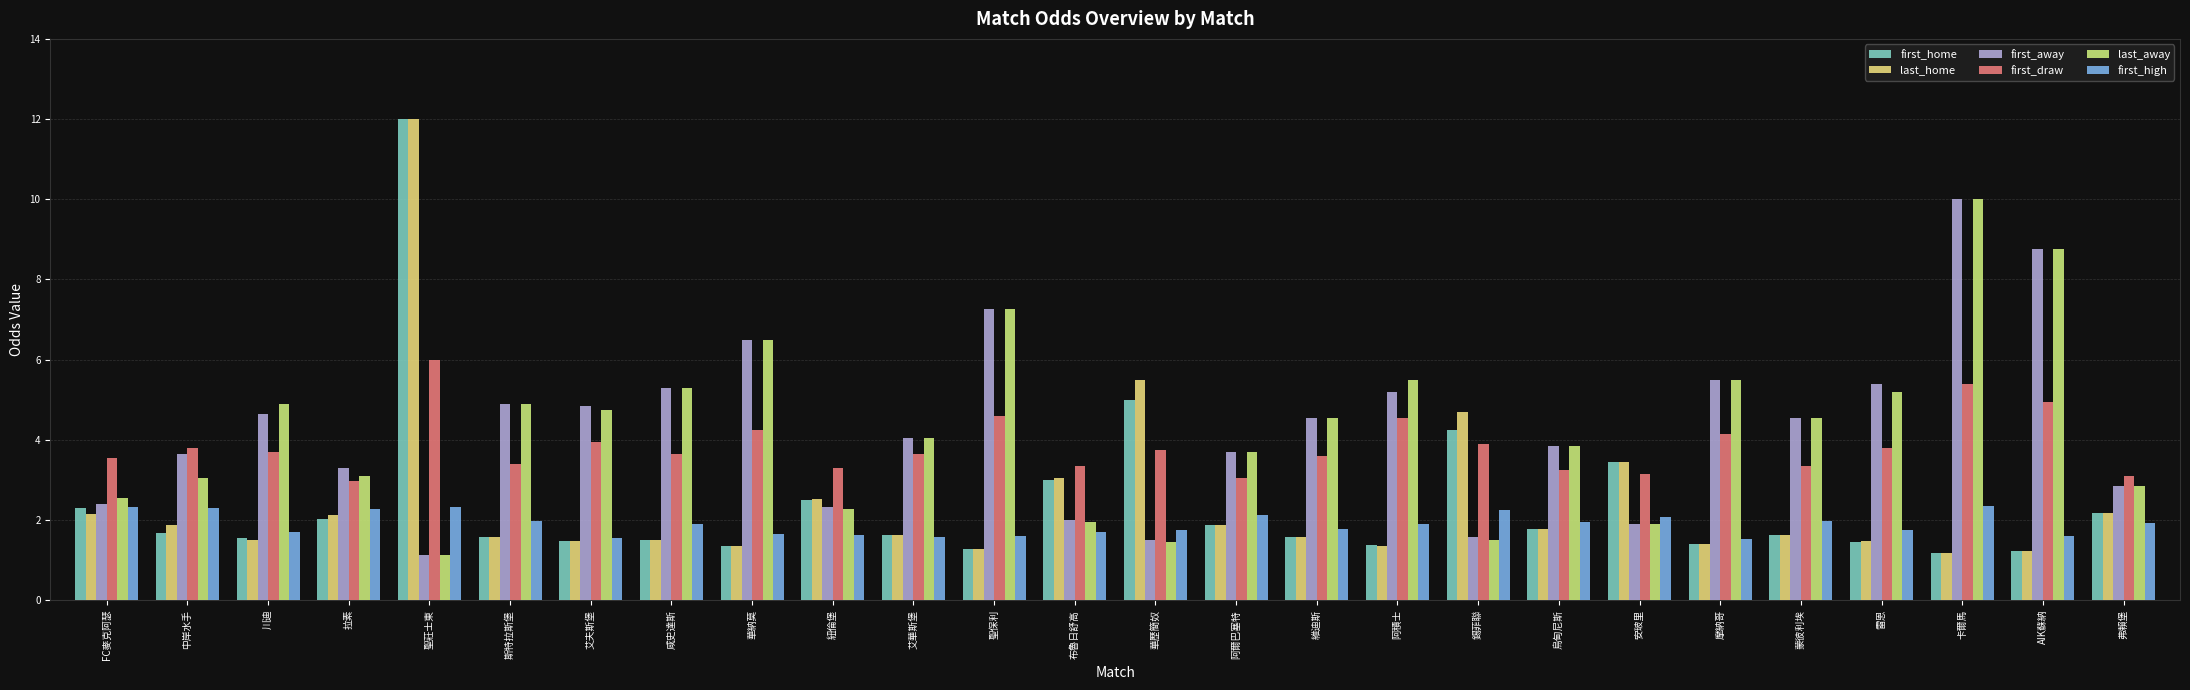

What is the sum of all first_draw values?

100.2